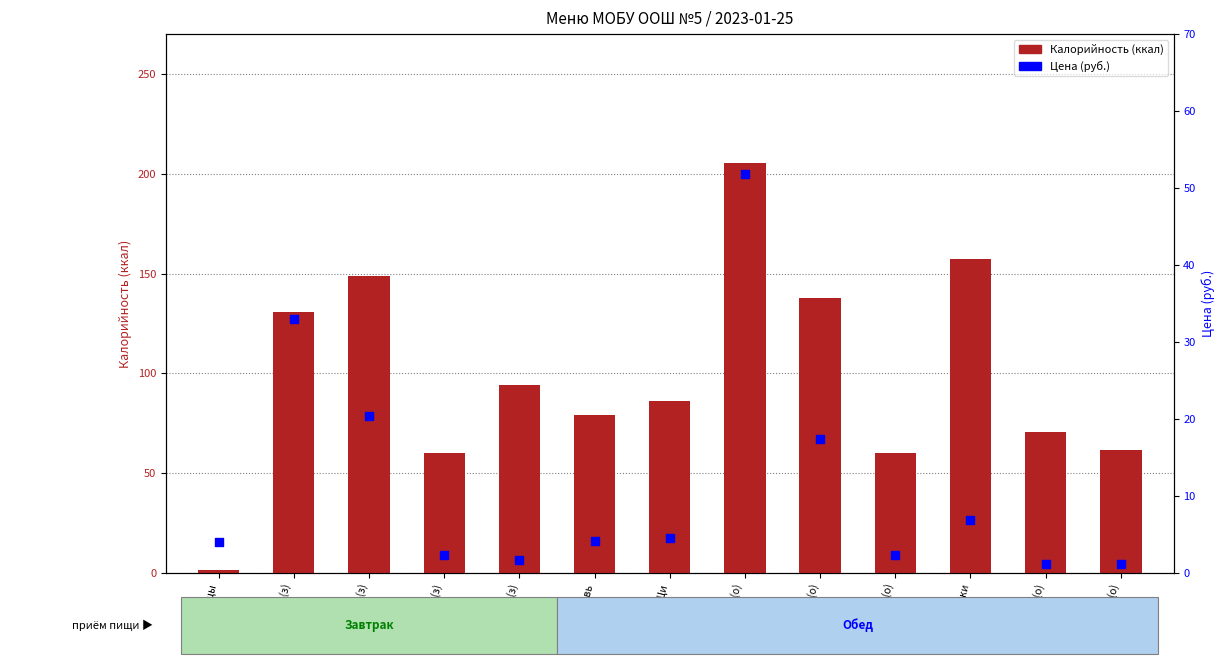

Which series has the largest Y range (max minus min)?

Калорийность